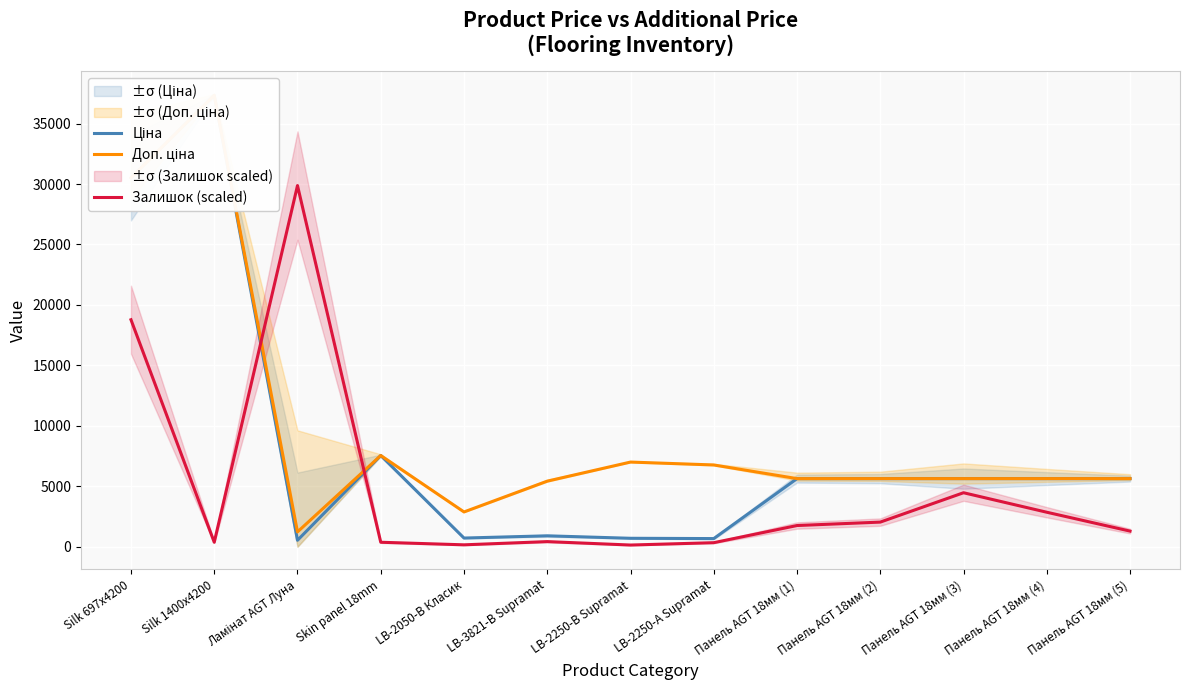

What is the spread (max minus min) of values at LB-2250-В Supramat?

6862.5